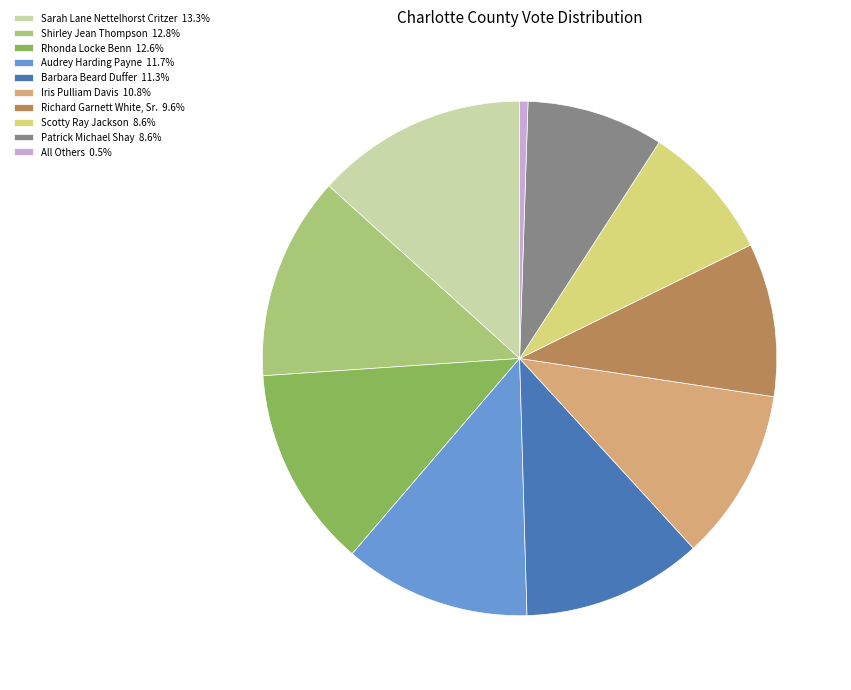

Which has a higher value, Rhonda Locke Benn or Richard Garnett White, Sr.?

Rhonda Locke Benn